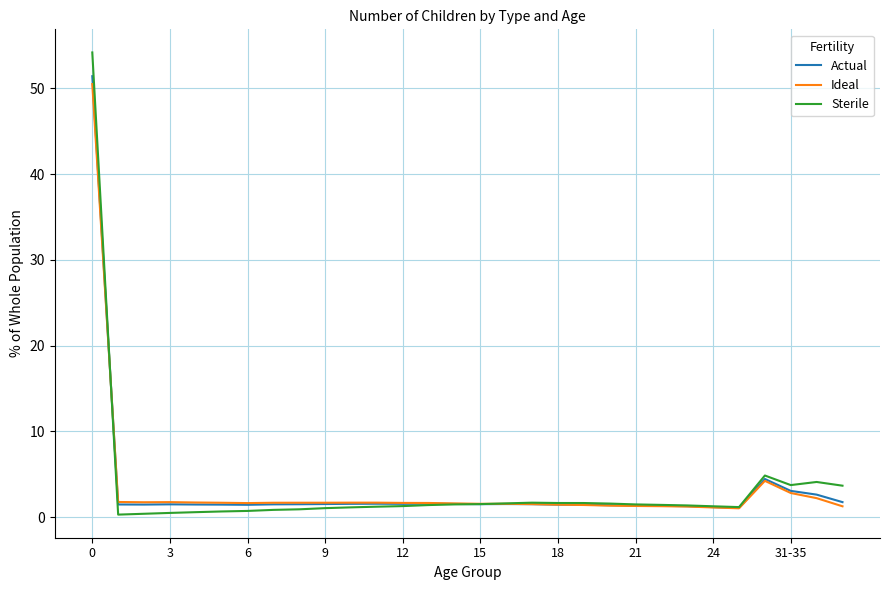

Which series has the largest range (max minus min)?

Sterile